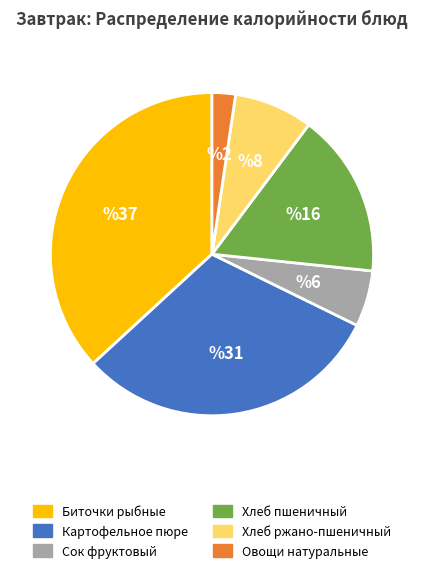

Approximately how many times larger is the value at Хлеб ржано-пшеничный compared to Хлеб пшеничный?

0.5